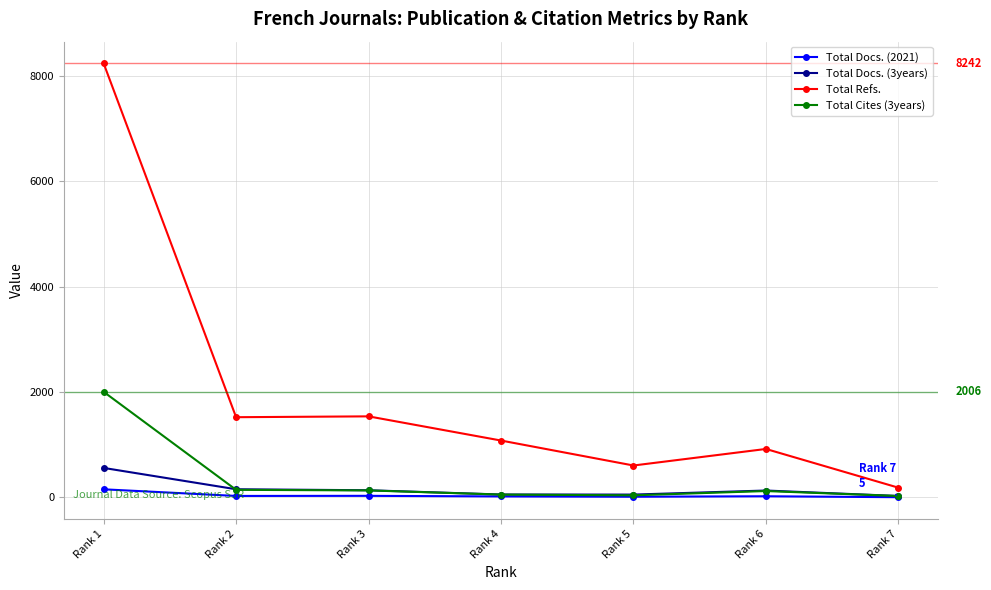

Read the Total Docs. (2021) value at Rank 3.

31